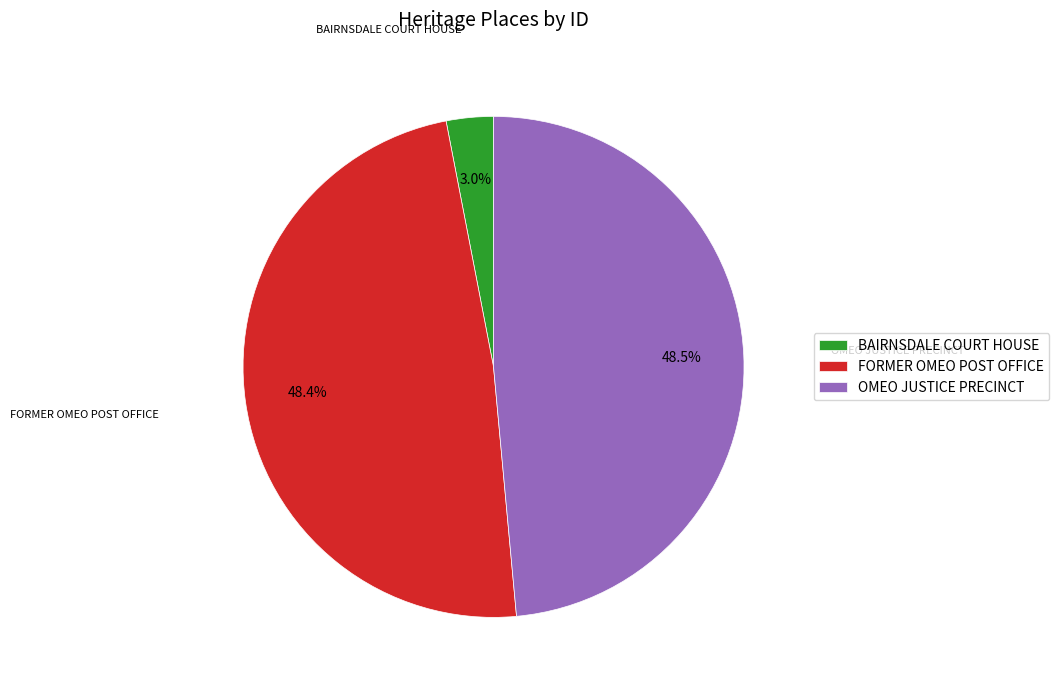

What is the total percentage of BAIRNSDALE COURT HOUSE and OMEO JUSTICE PRECINCT?

51.6%